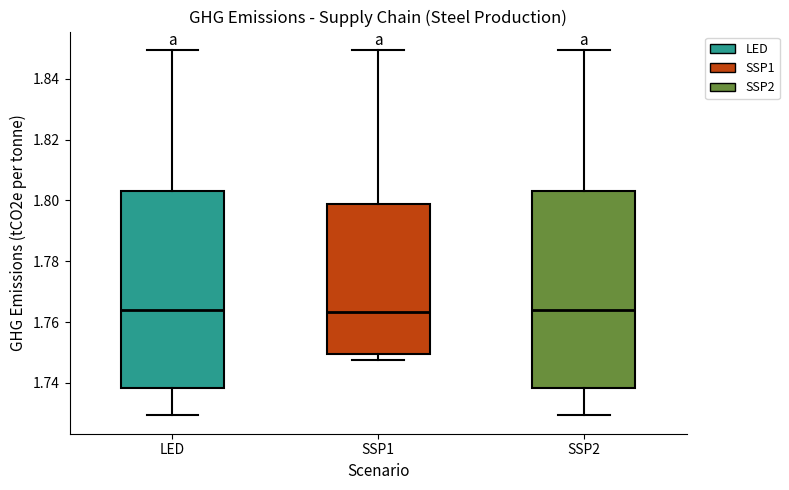

Reading left to right, transcribe this box plot: for each box, give where its median line is, the range the box spans, and where its two whiskers end, as read against the y-axis. The values are not printed on the chart, so give them approximately, as read against the axis.

LED: median 1.764, box 1.738 to 1.804, whiskers 1.730 to 1.850
SSP1: median 1.764, box 1.750 to 1.798, whiskers 1.748 to 1.850
SSP2: median 1.764, box 1.738 to 1.804, whiskers 1.730 to 1.850